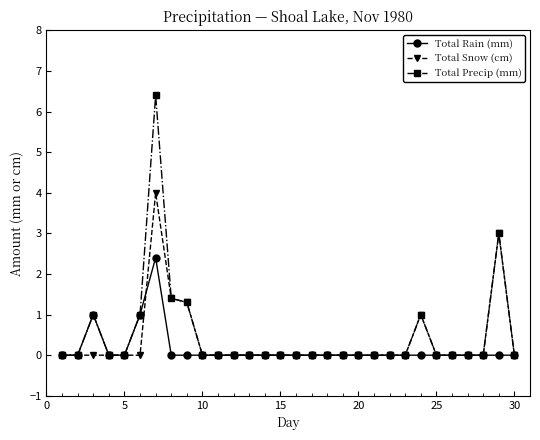

True or false: Total Rain (mm) has more than 0 points higher than both neighbors.

True